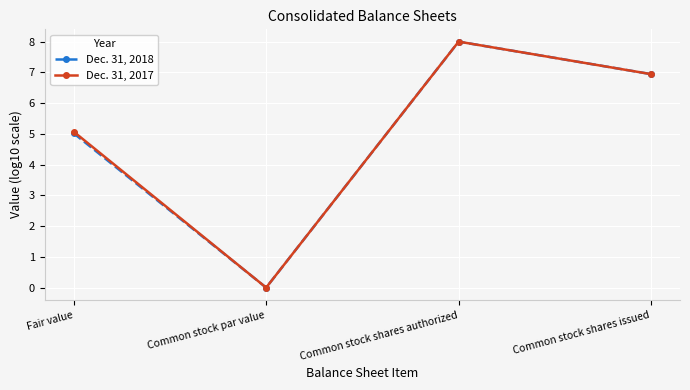

List the labels in order of Dec. 31, 2017 value, smallest first.

Common stock par value, Fair value, Common stock shares issued, Common stock shares authorized